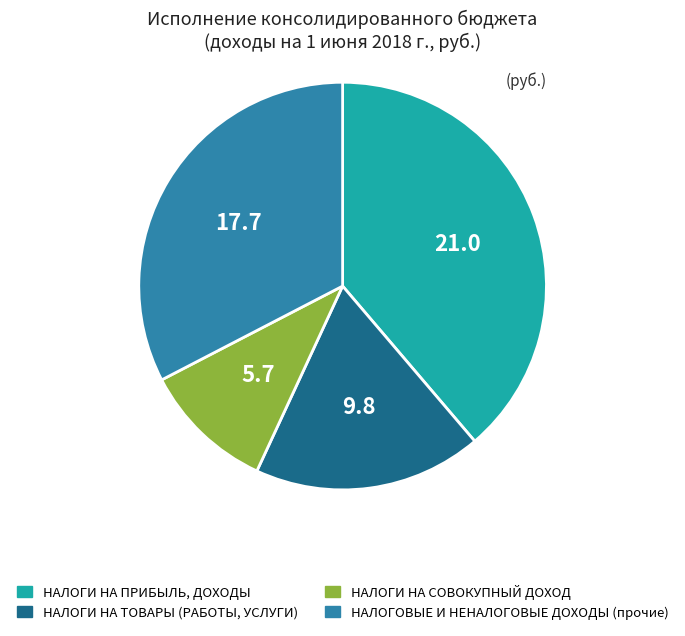

Does НАЛОГОВЫЕ И НЕНАЛОГОВЫЕ ДОХОДЫ (прочие) represent more than half of the total?

No